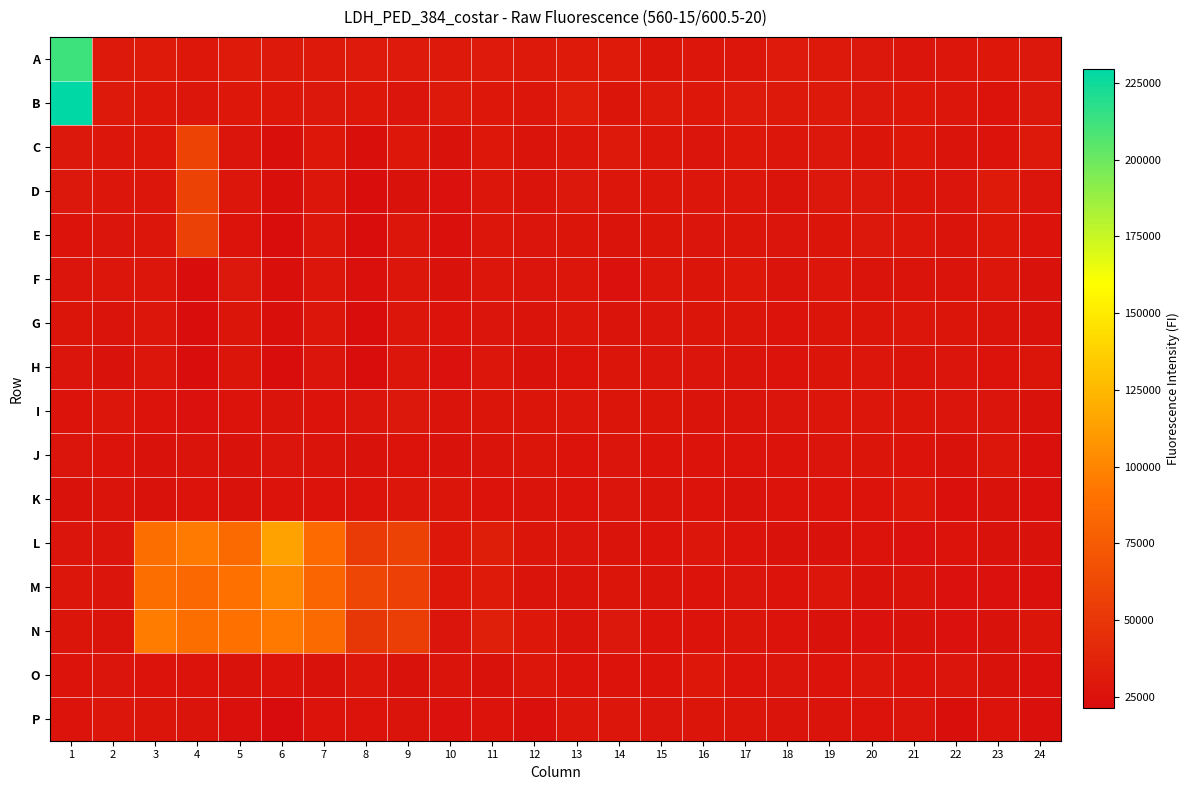

Rank the series by their maximum value, from highest to lowest.

B, A, L, M, N, C, D, E, O, K, F, I, G, P, H, J